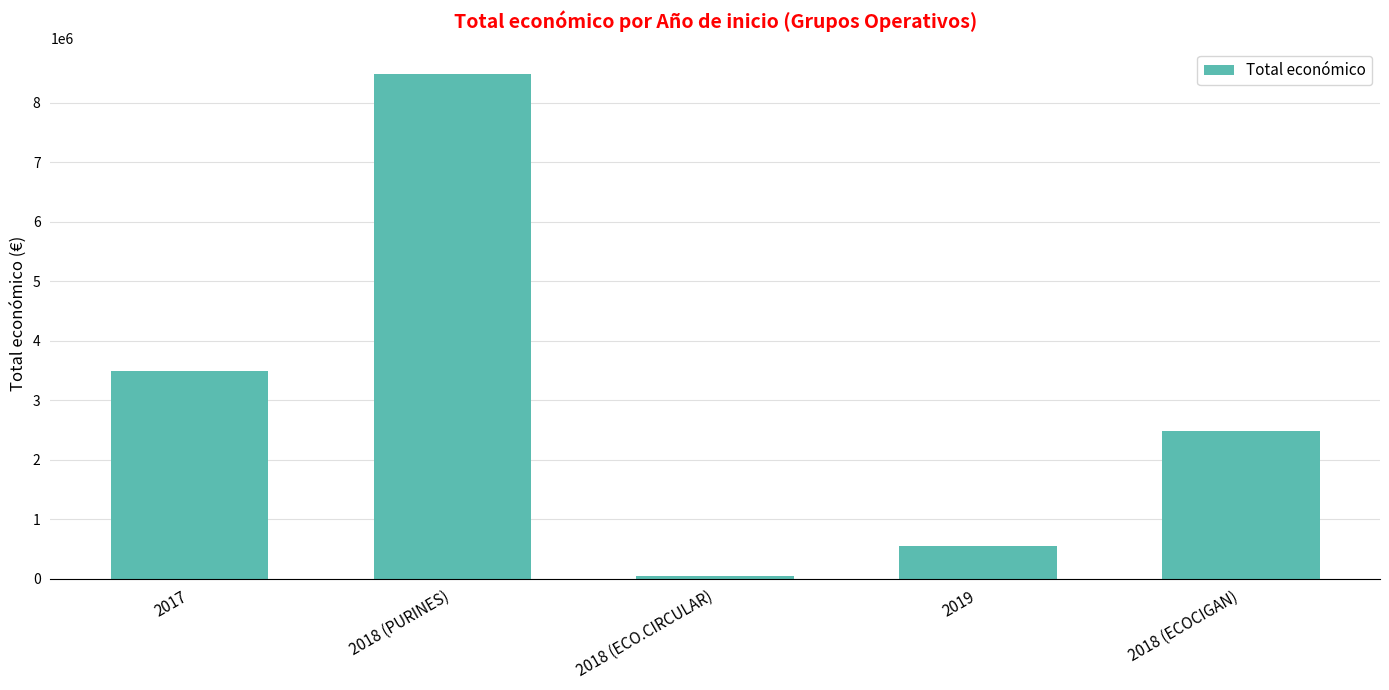

What position from the right is 2018 (ECOCIGAN)?

1